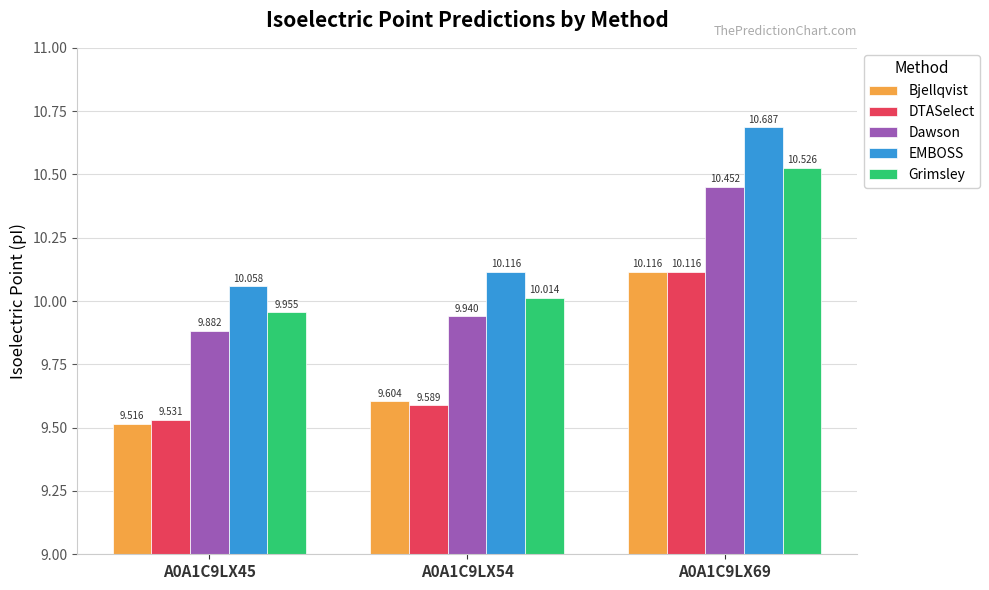

What value does the DTASelect series have at A0A1C9LX69?

10.1